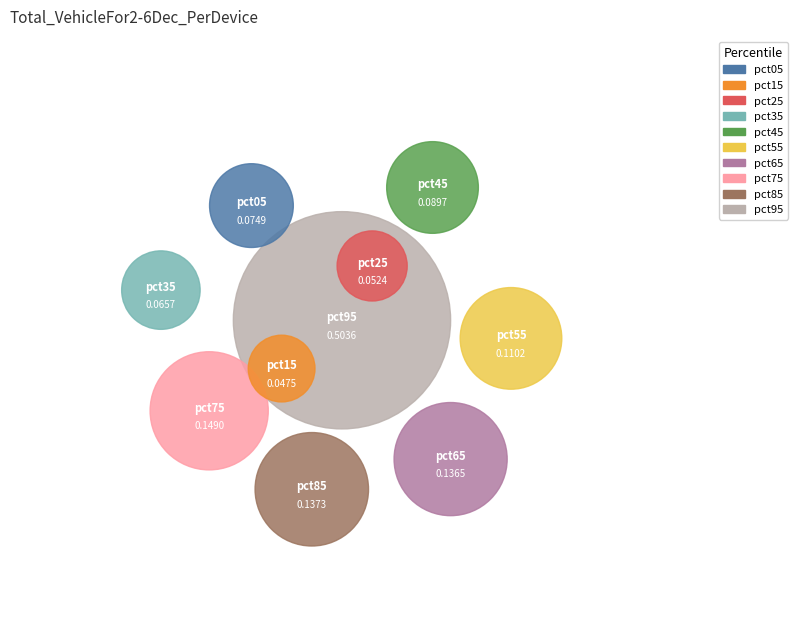

Do pct05 and pct75 together represent more than half of the pie?

No